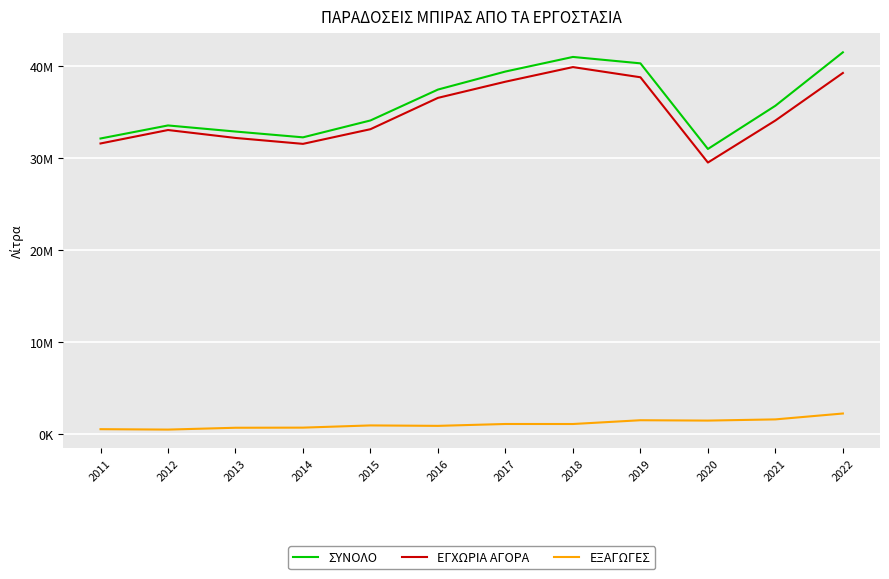

Which category has the highest value across all series?

2022